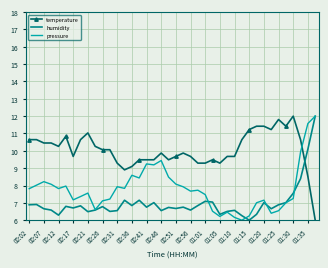

Rank the series by their average value, from lowest to highest.

humidity, pressure, temperature